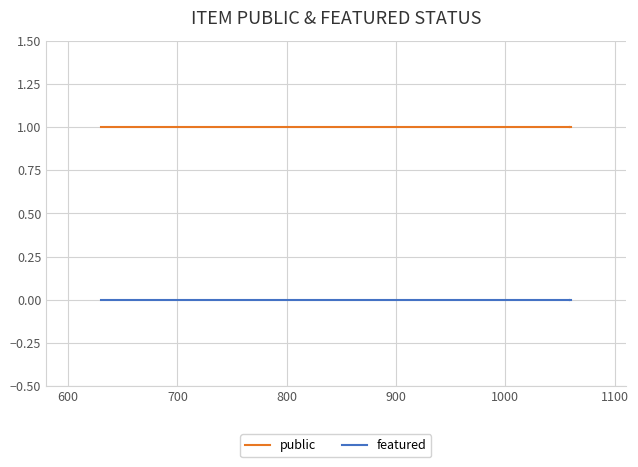

At how many categories does at least one series exceed 0?

4